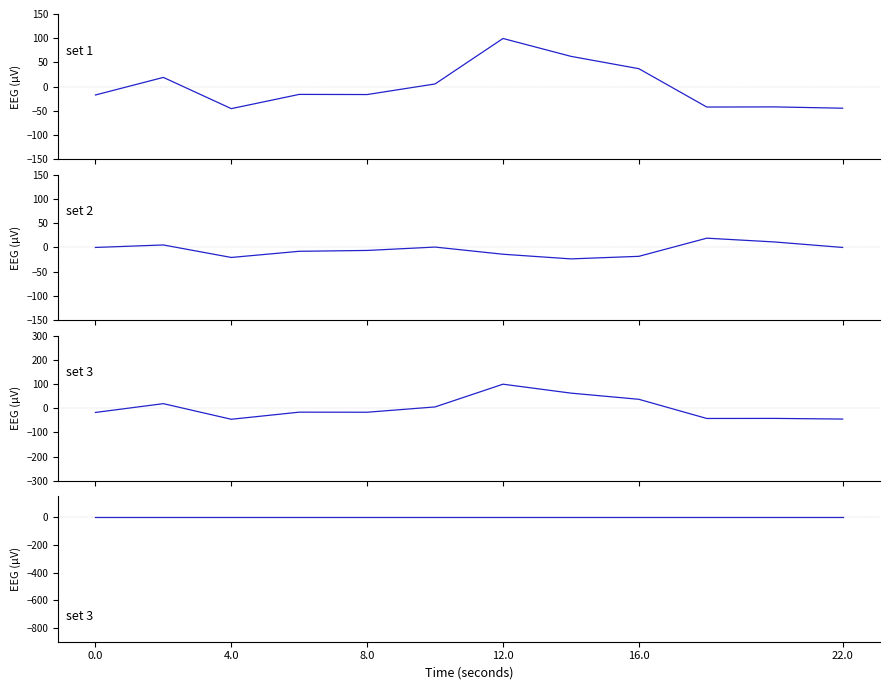

How many intersections are there between set 3 and set 1?

4